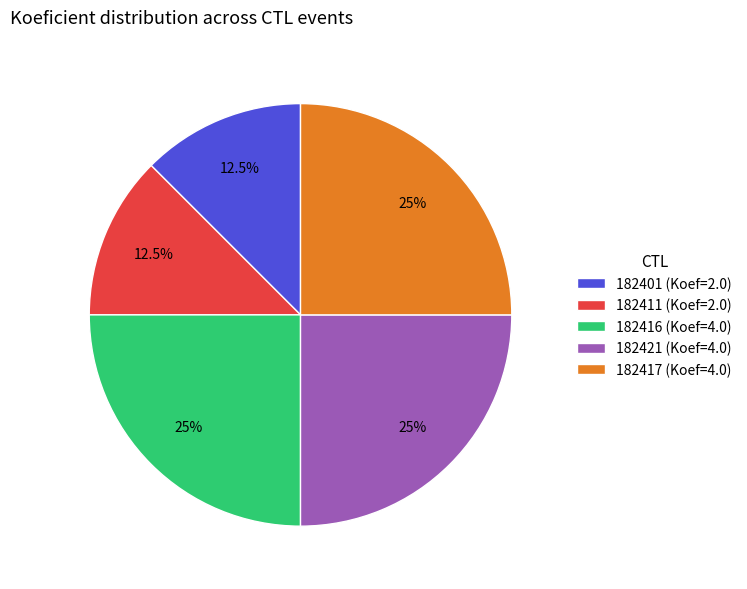

Is there a majority slice in this chart?

No